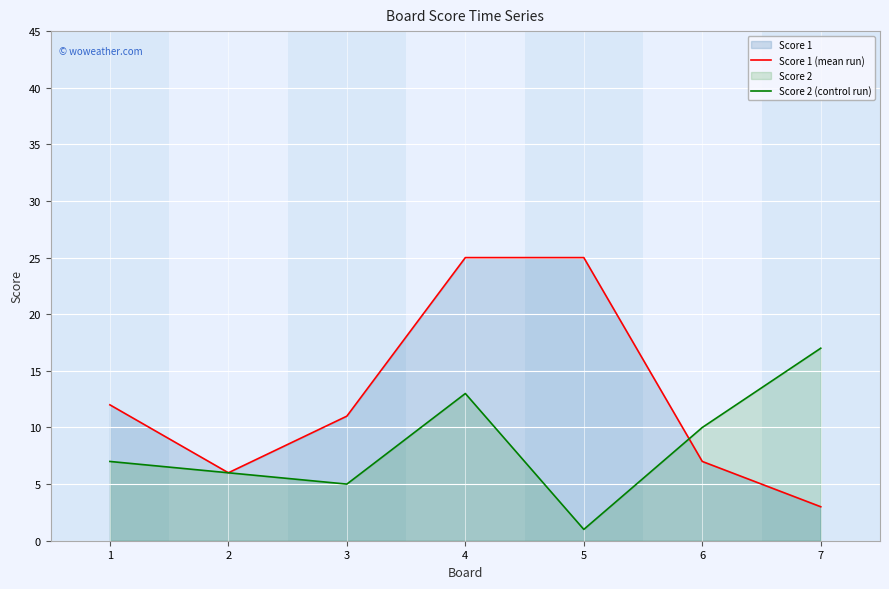

Rank the series at 2 from highest to lowest value.

Score 1 (mean run), Score 2 (control run)